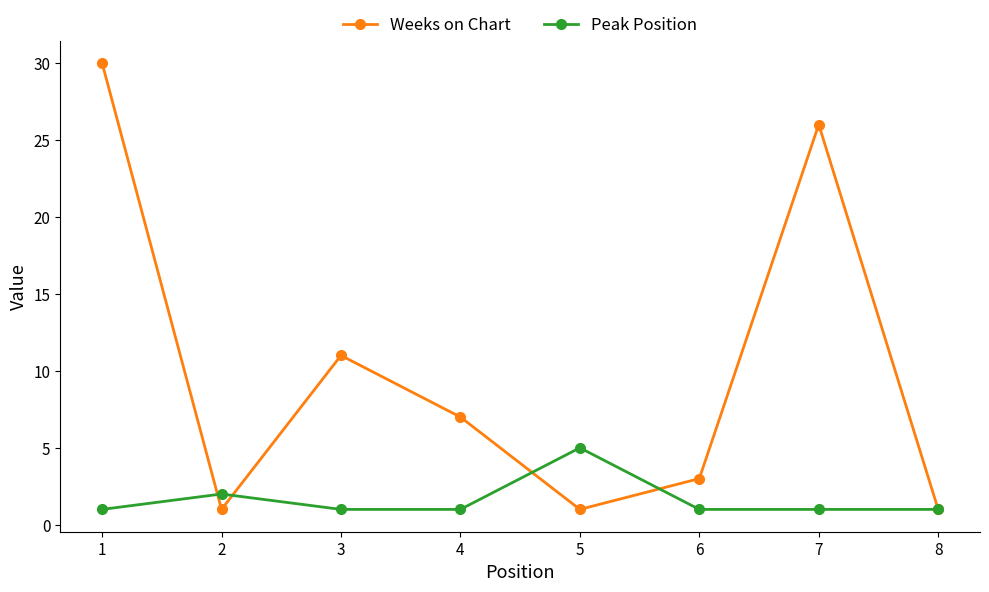

Is it true that Weeks on Chart equals 19 at 3?

False